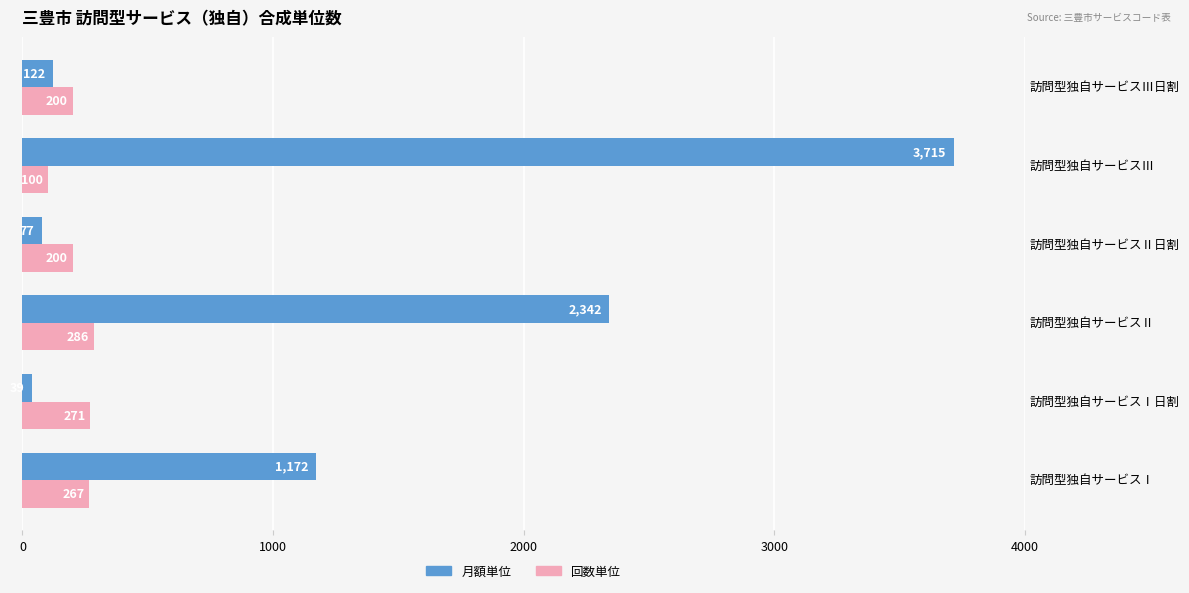

Is it true that 回数単位 equals 271 at 訪問型独自サービスⅠ日割?

True